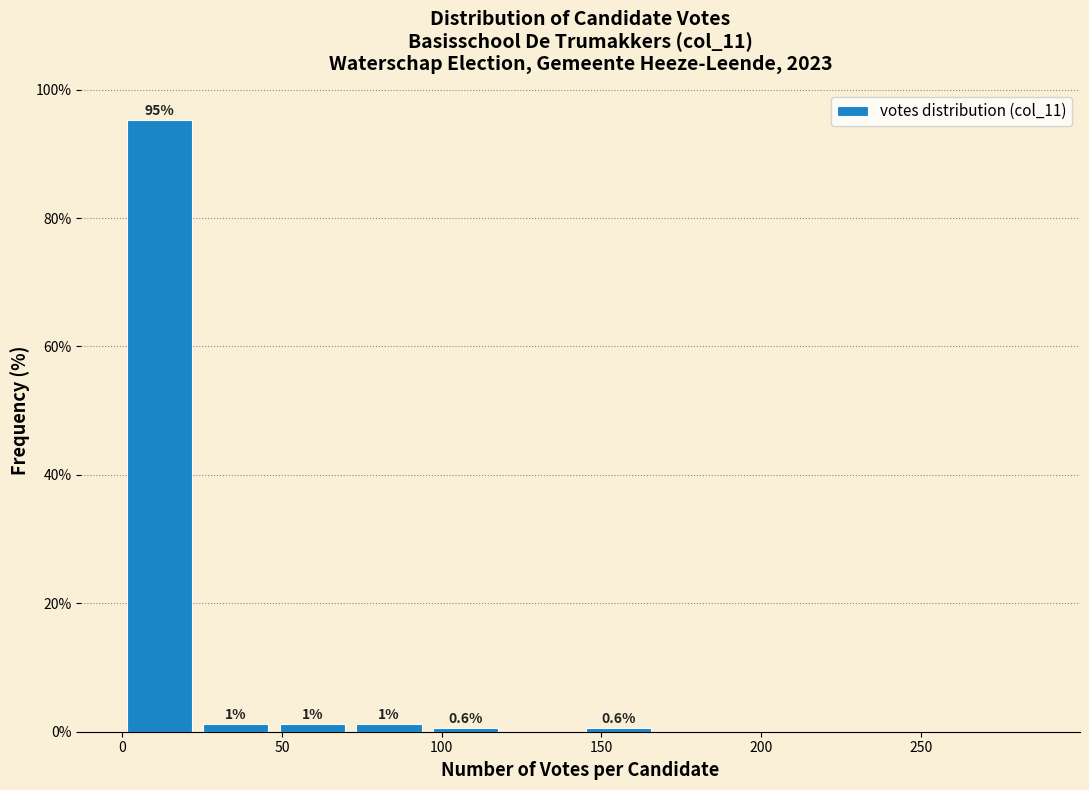

Which range on the x-axis has the tallest bar?

-0.5 to 23.5